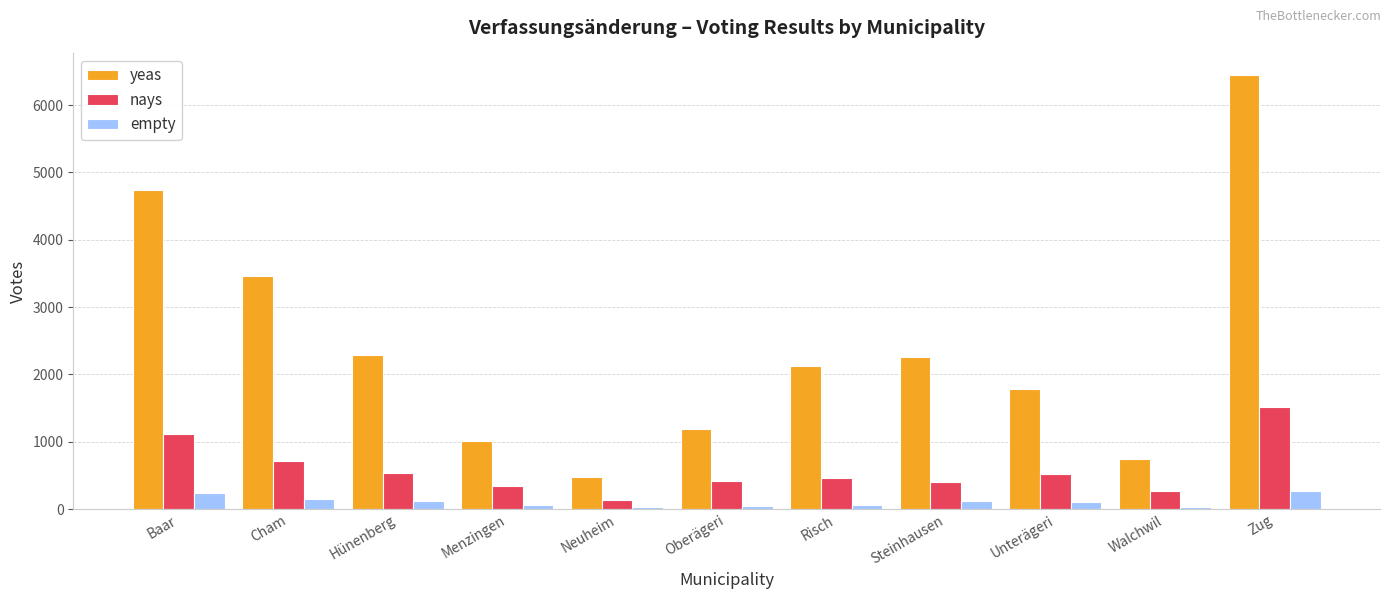

List the series in order of their overall mean, highest first.

yeas, nays, empty